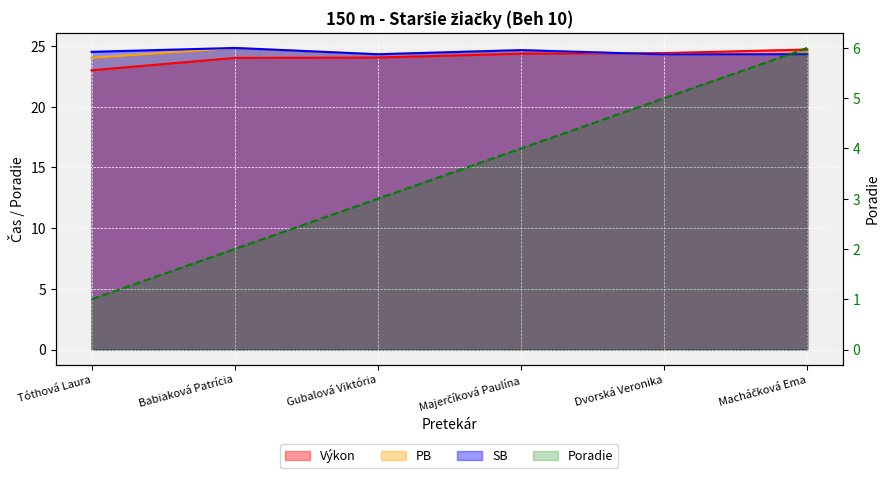

True or false: Poradie and Výkon cross at least once.

False